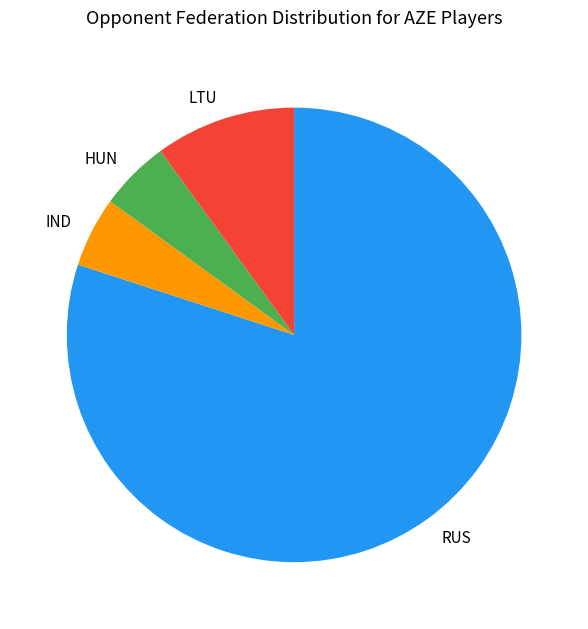

The LTU slice represents 10% of the pie. True or false?

True